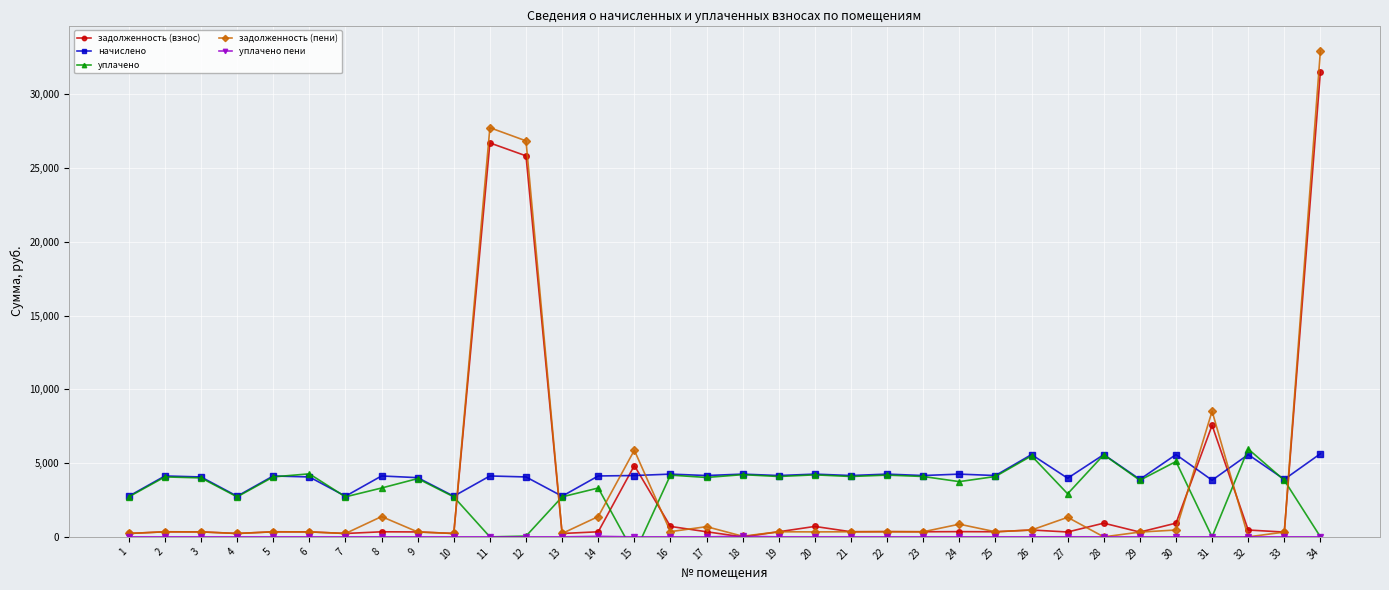

Is it true that уплачено equals 1469.1 at 21?

False